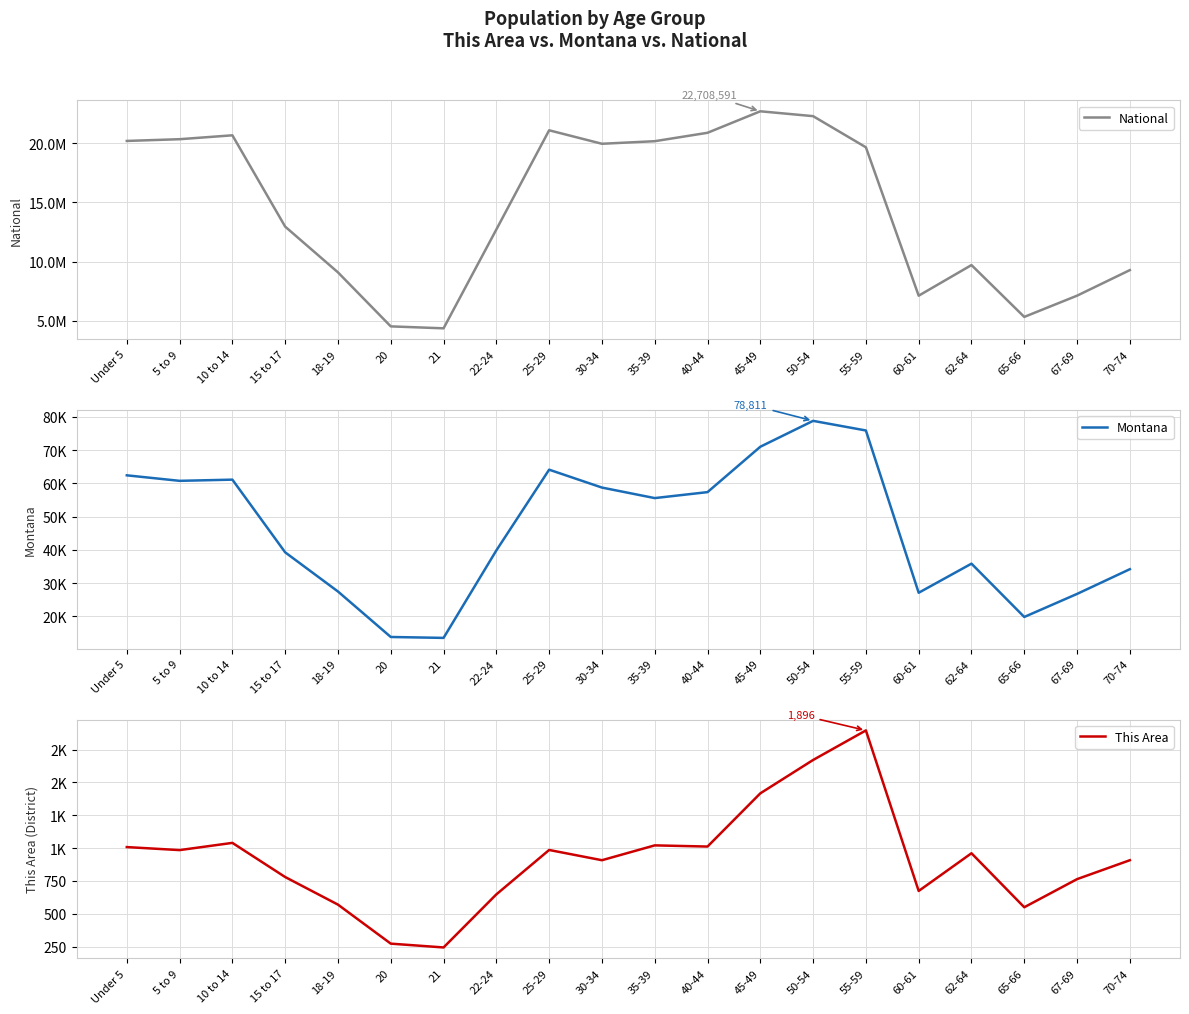

Which has a higher value, 5 to 9 or 45-49?

45-49